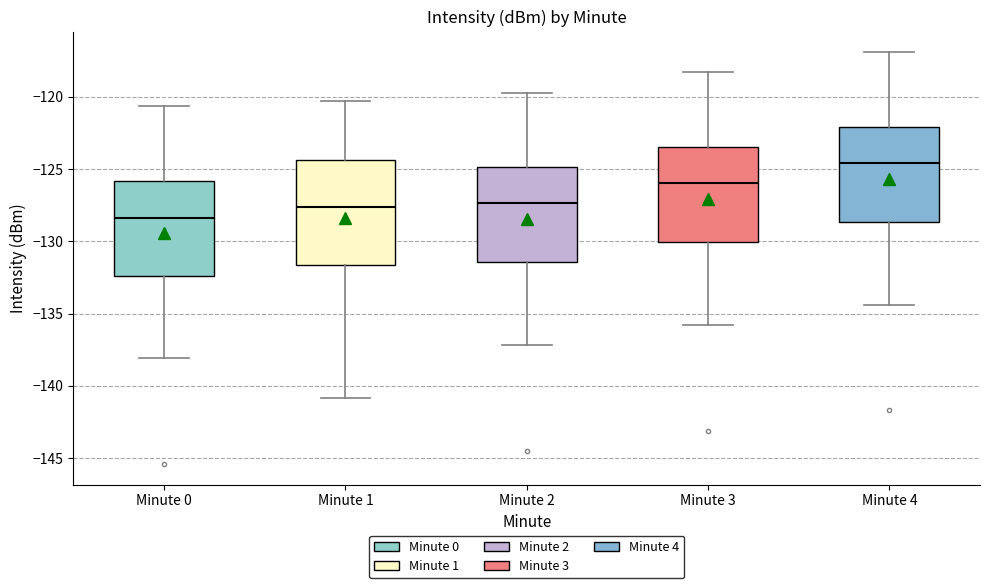

Reading left to right, read every box against the y-axis: the position of its median line, the range the box covers, and the ends of its whiskers. The values are not printed on the chart, so give them approximately, as read against the axis.

Minute 0: median -128.5, box -132.5 to -126.0, whiskers -138.0 to -120.5
Minute 1: median -127.5, box -131.5 to -124.5, whiskers -141.0 to -120.5
Minute 2: median -127.5, box -131.5 to -125.0, whiskers -137.0 to -119.5
Minute 3: median -126.0, box -130.0 to -123.5, whiskers -136.0 to -118.5
Minute 4: median -124.5, box -128.5 to -122.0, whiskers -134.5 to -117.0